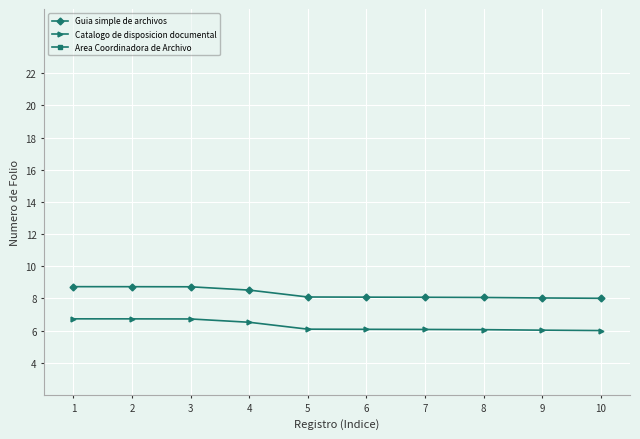

Reading right to left, extract all data points from this chart.

Guia simple de archivos: 10=8.0	9=8.0	8=8.1	7=8.1	6=8.1	5=8.1	4=8.5	3=8.7	2=8.7	1=8.7
Catalogo de disposicion documental: 10=6.0	9=6.0	8=6.1	7=6.1	6=6.1	5=6.1	4=6.5	3=6.7	2=6.7	1=6.7
Area Coordinadora de Archivo: 10=-4.5	9=-4.3	8=-4.3	7=-4.3	6=-4.3	5=-3.6	4=-3.6	3=-3.6	2=-3.2	1=-3.1